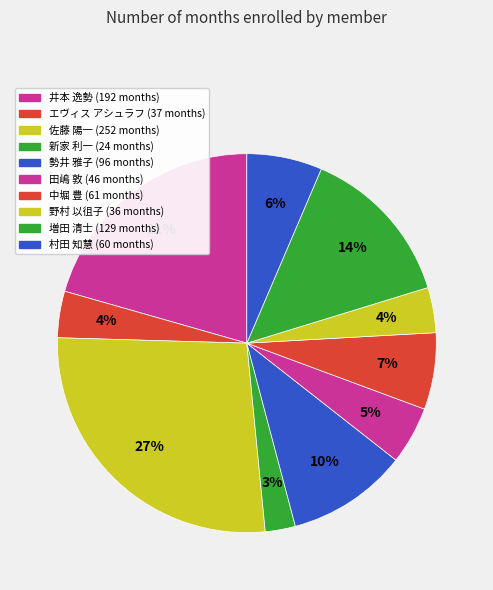

How many segments does this pie chart have?

10